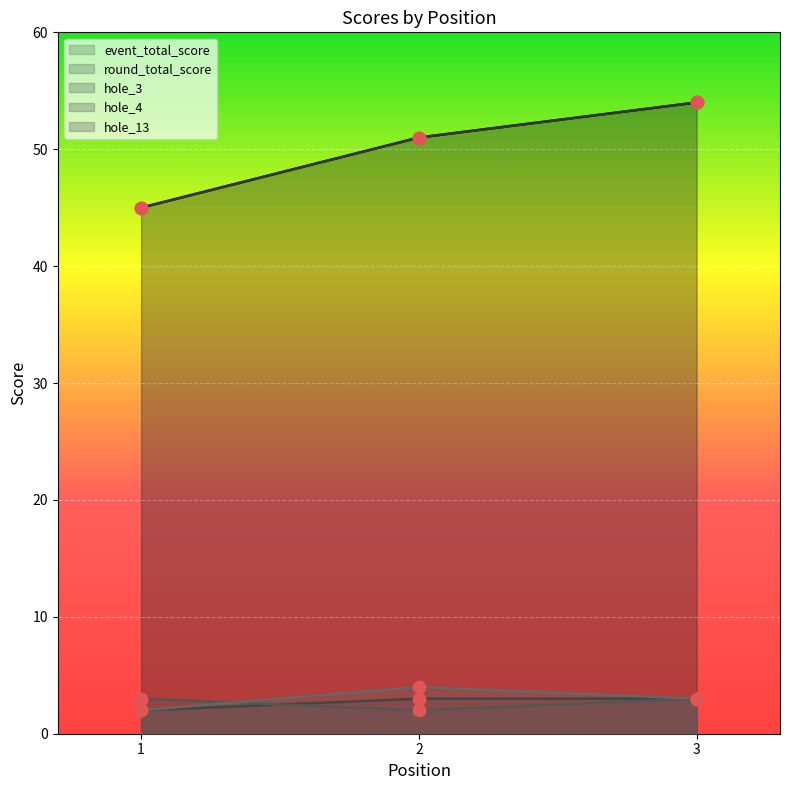

Which series contains the highest Y value?

event_total_score